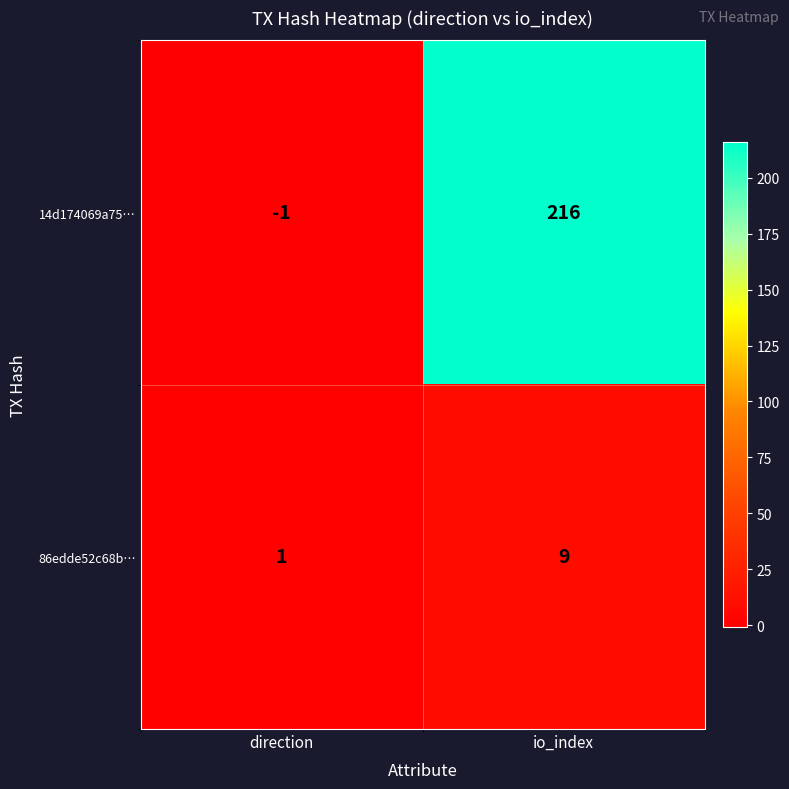

List the series in order of their overall mean, highest first.

14d174069a75…, 86edde52c68b…